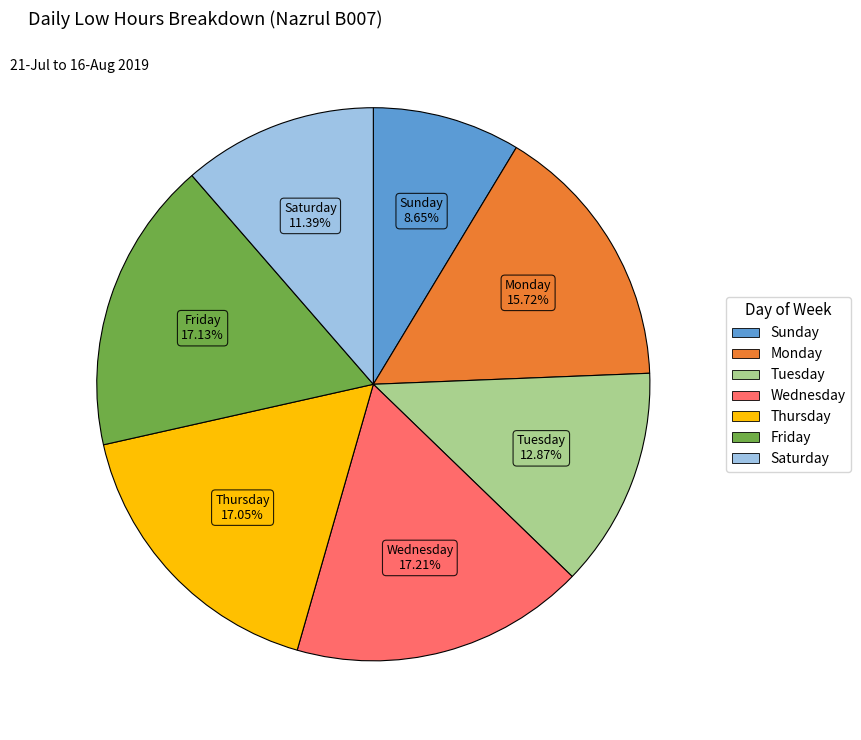

Is there any slice that represents more than half of the pie?

No